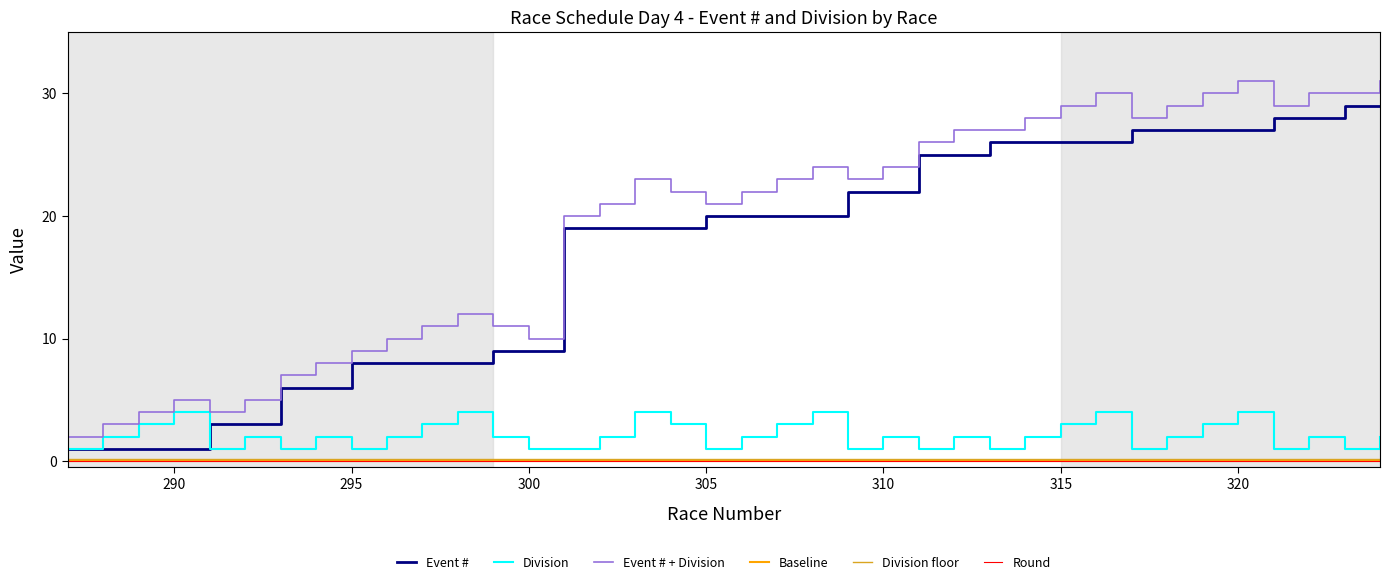

Which category has the lowest value in the Division series?

287